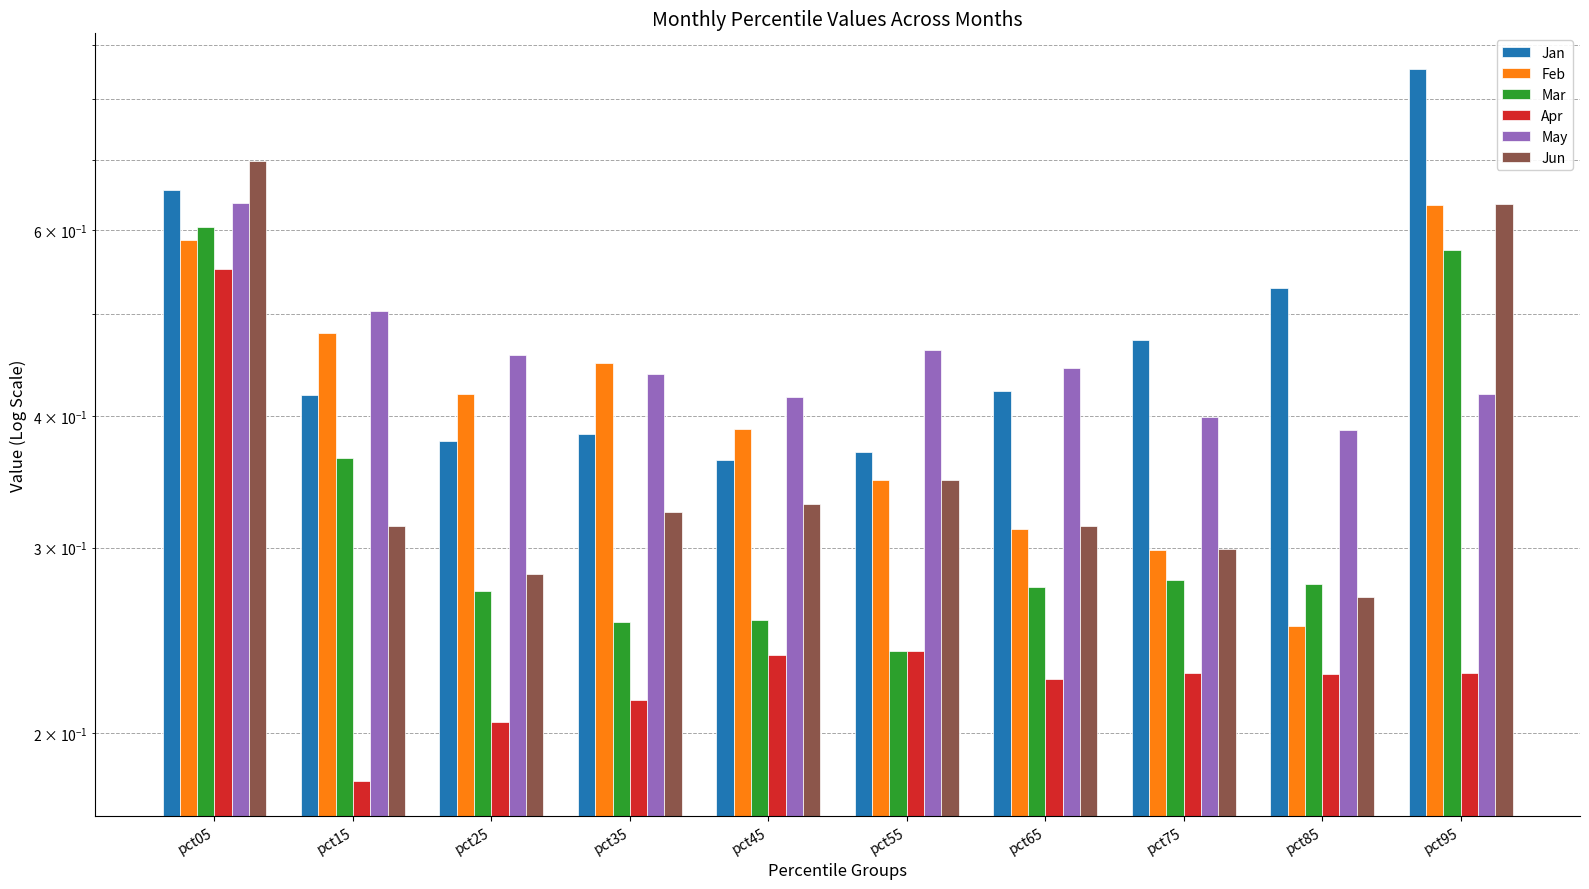

What is the total value across all series at pct95?

3.3